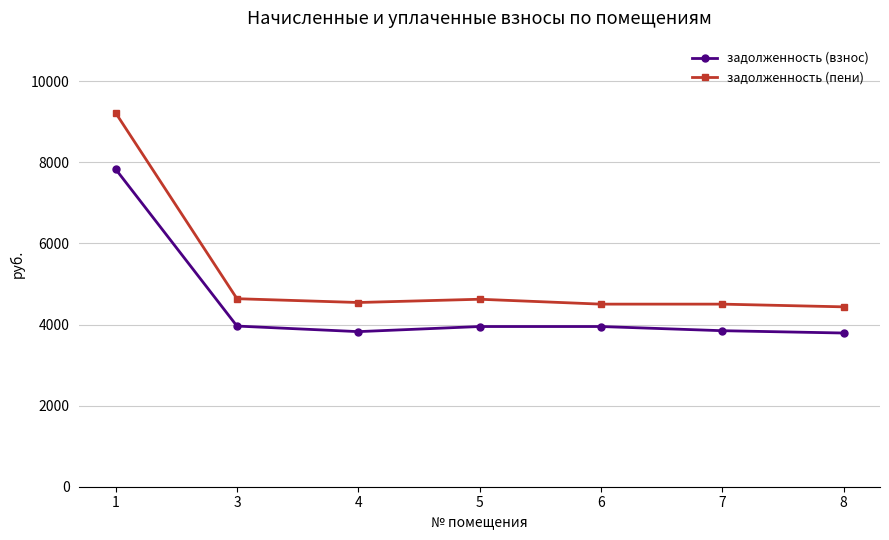

At which category is the sum across all series the highest?

1